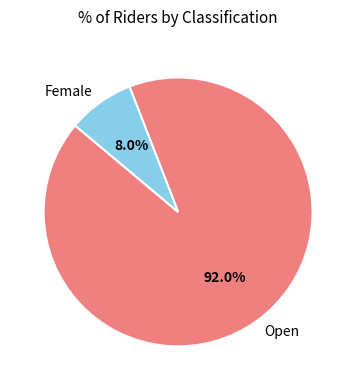

Which category has the smallest portion of the pie?

Female